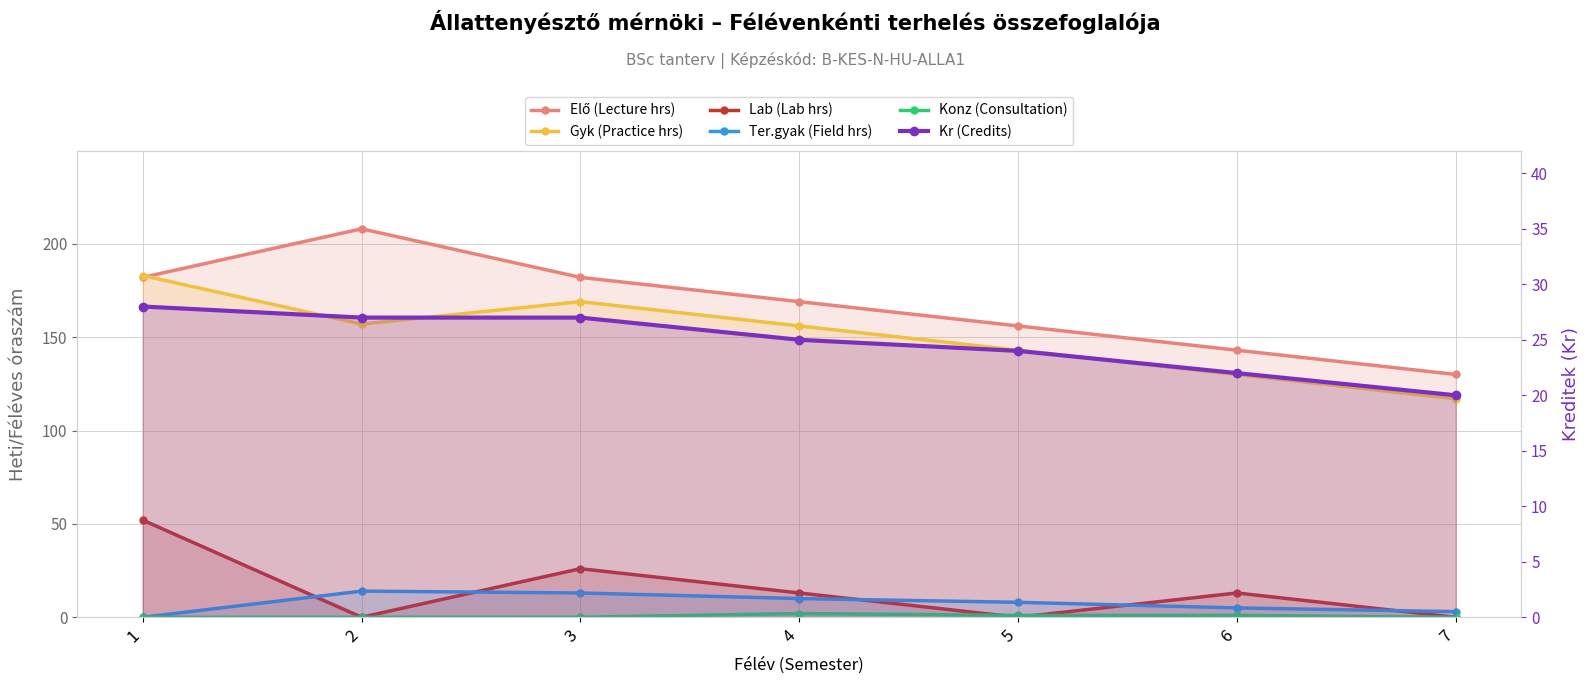

Count the number of data series in this chart.

6